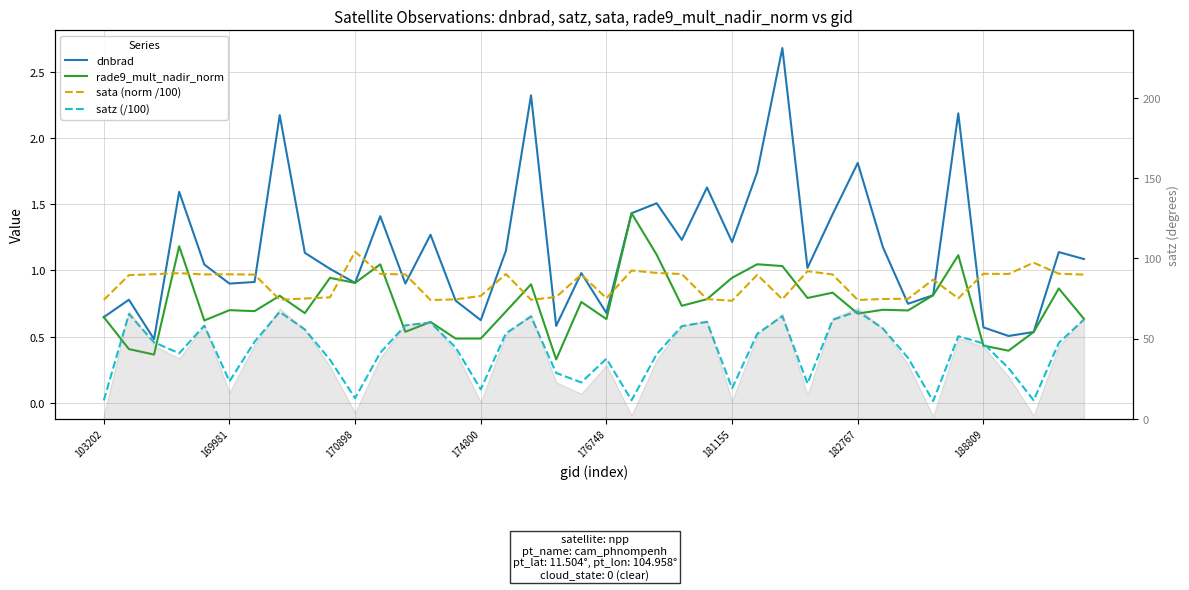

What is the value of the sata (norm /100) point at the 28th from the left?

0.8